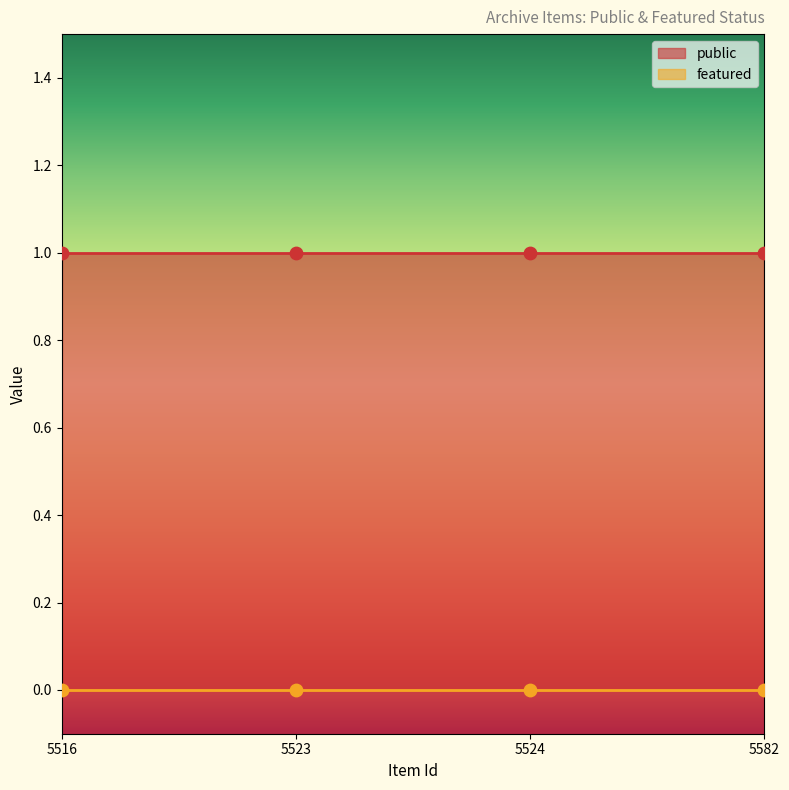

Which series has the largest Y range (max minus min)?

public